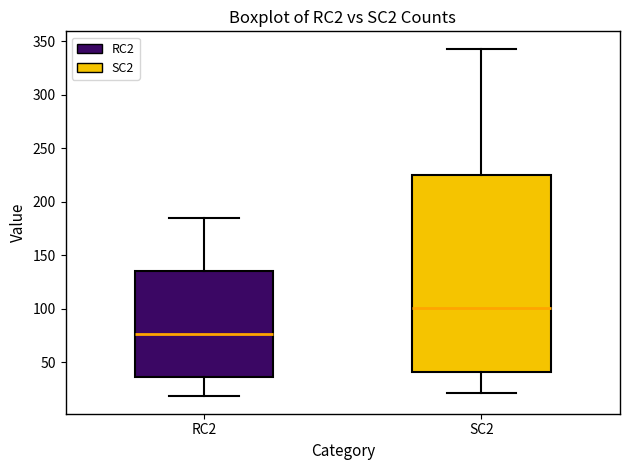

Reading left to right, read every box against the y-axis: the position of its median line, the range the box covers, and the ends of its whiskers. The values are not printed on the chart, so give them approximately, as read against the axis.

RC2: median 75, box 35 to 135, whiskers 20 to 185
SC2: median 100, box 40 to 225, whiskers 20 to 345